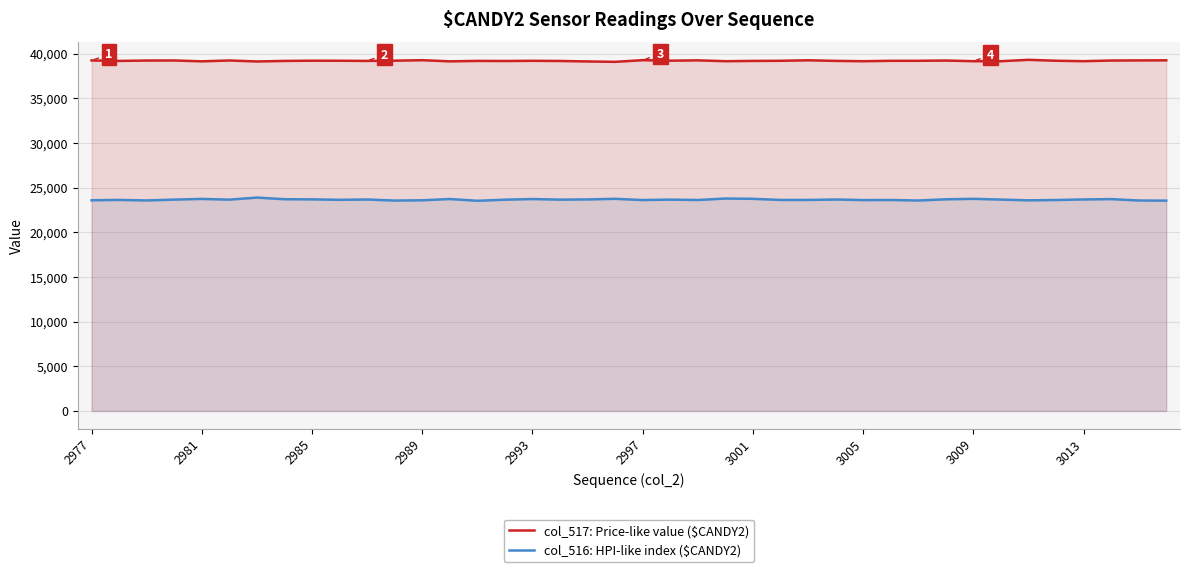

Which series changed the most between 22 and 33?

col_517: Price-like value ($CANDY2)